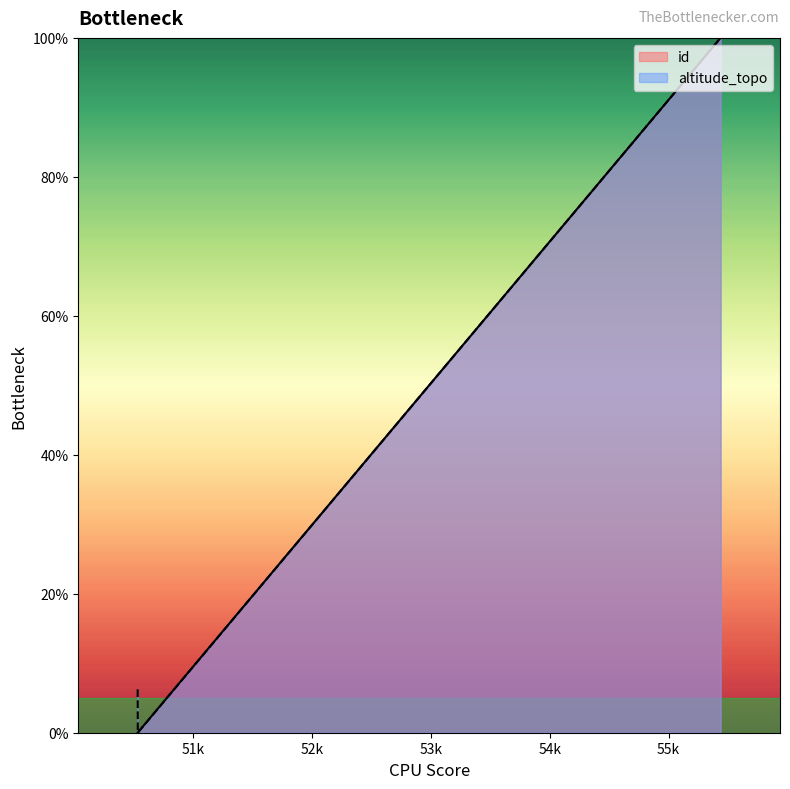

Which series changed the most between opea.50531 and opea.55438?

id